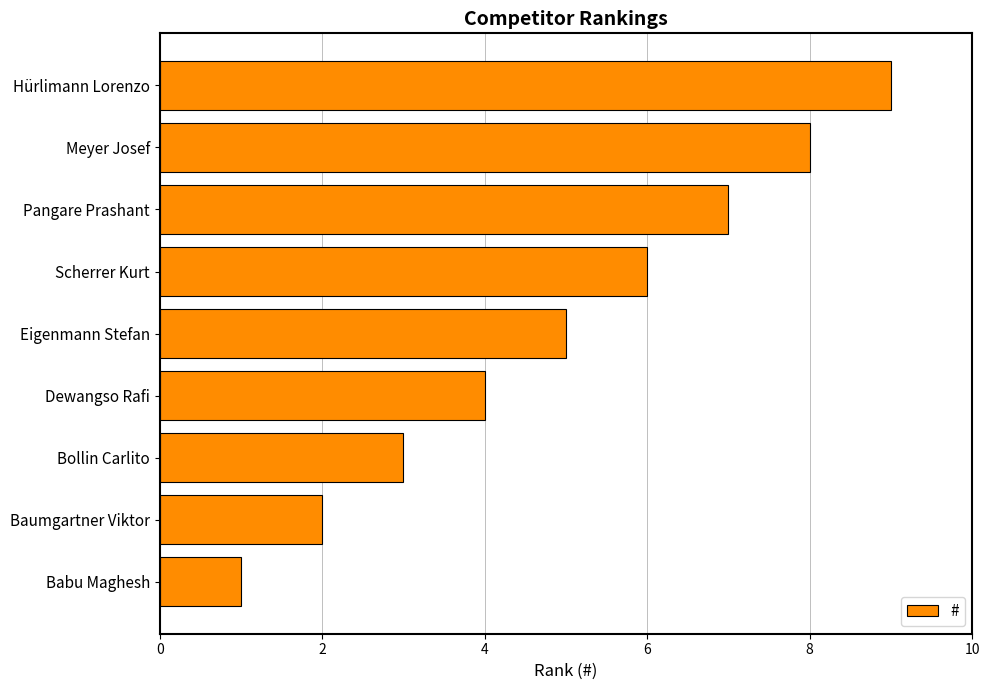

Approximately how many times larger is the value at Meyer Josef compared to Scherrer Kurt?

1.3